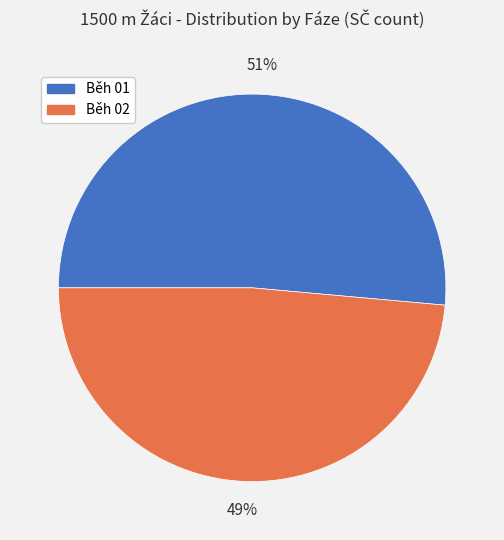

Do Běh 01 and Běh 02 together represent more than half of the pie?

Yes